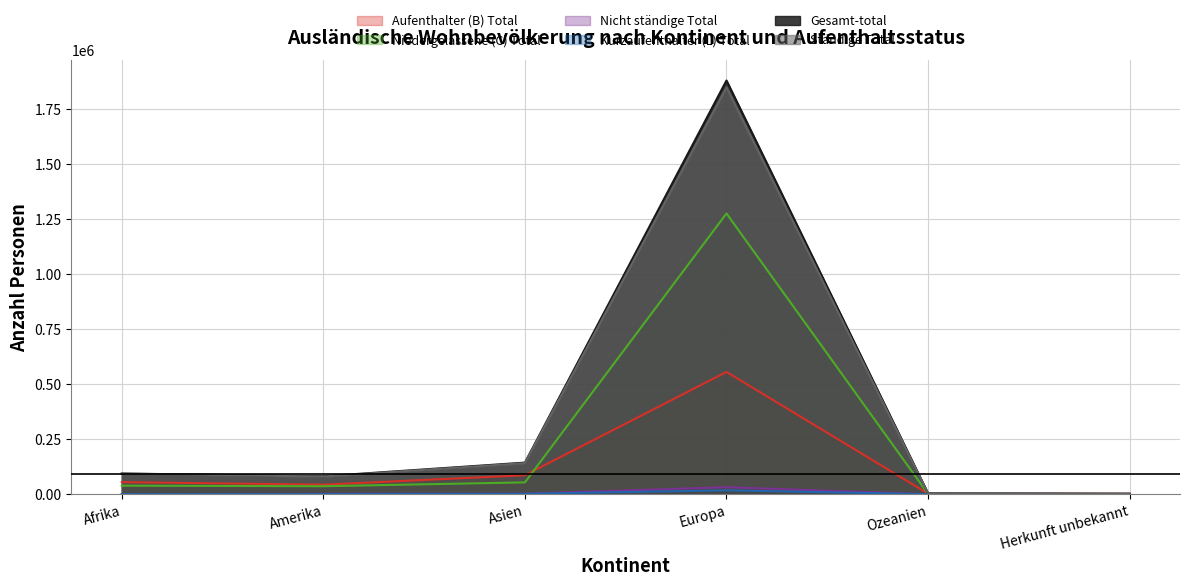

What is the sum of the Nicht ständige Total values at Ozeanien and Europa?

31622